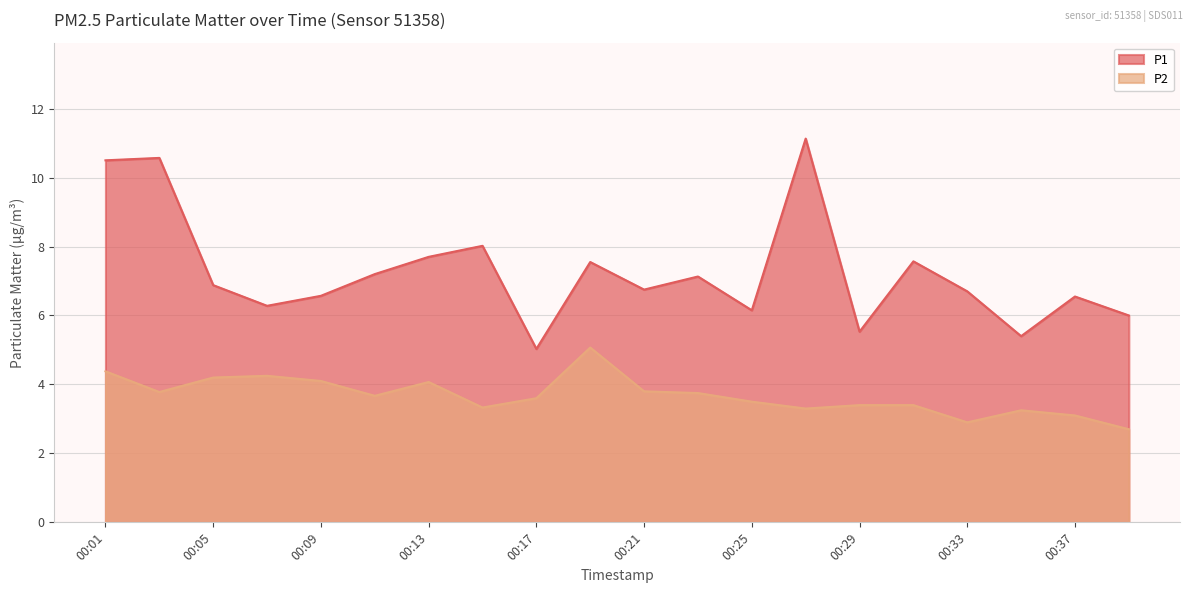

What is the difference between the maximum and minimum values in the P2 series?

2.4